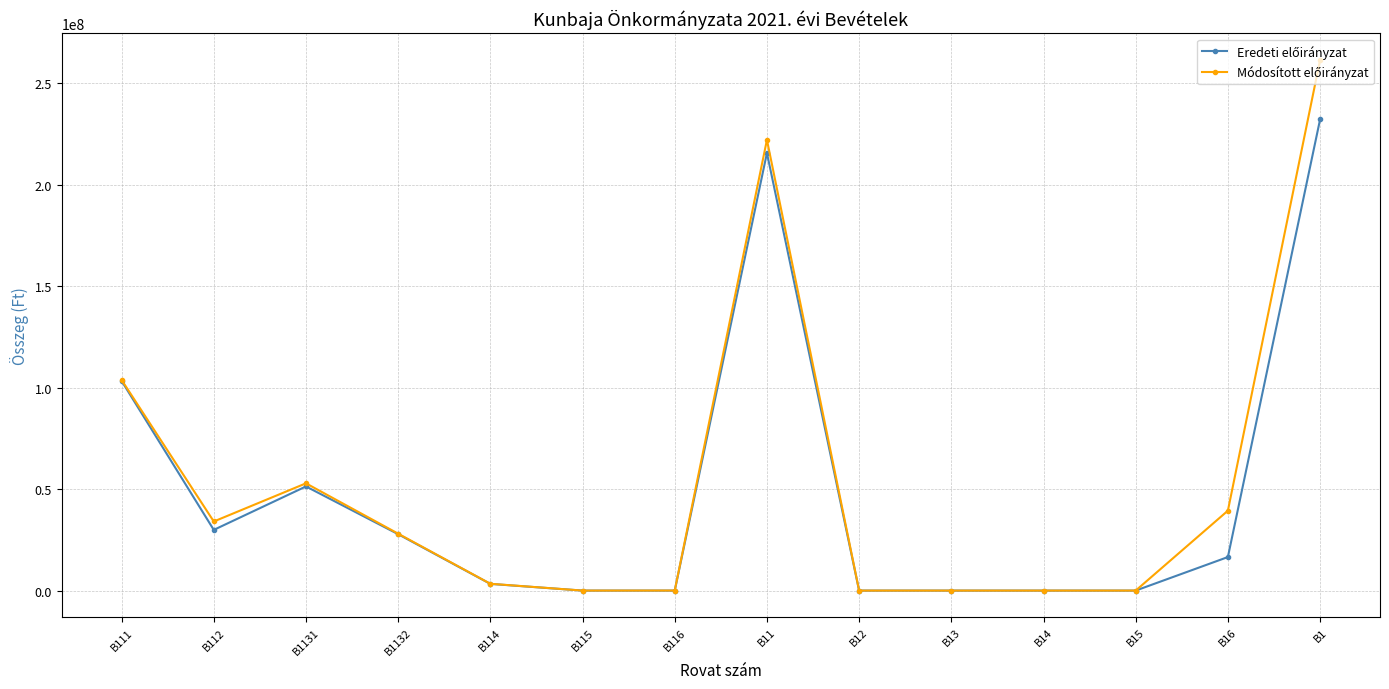

At how many categories does at least one series exceed 155780324?

2